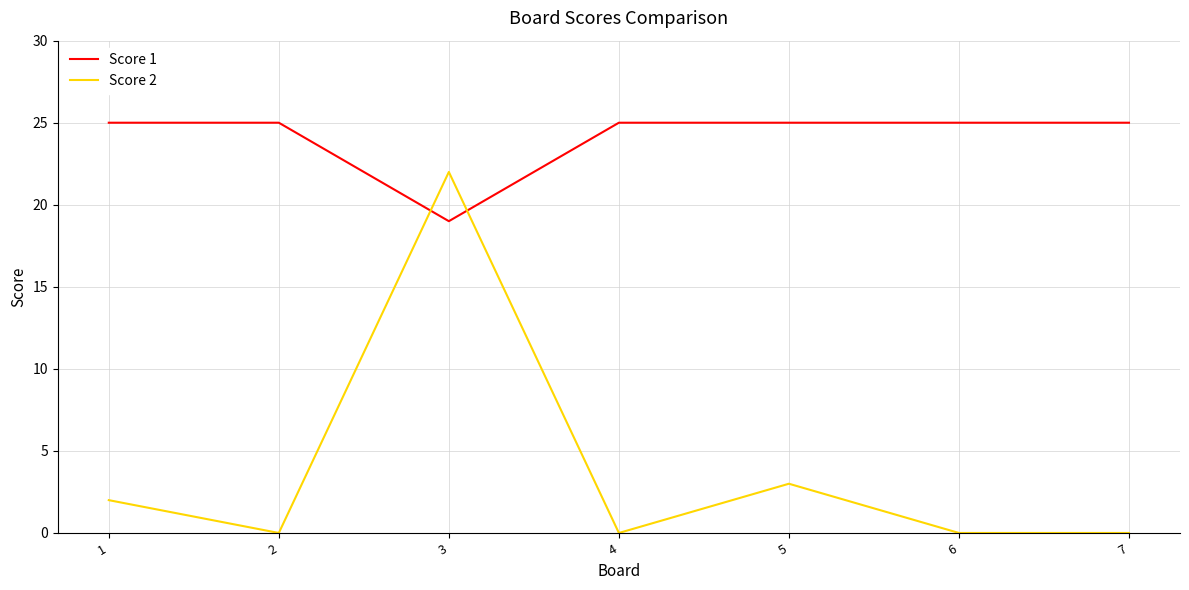

What is the lowest value of the Score 1 series?

19